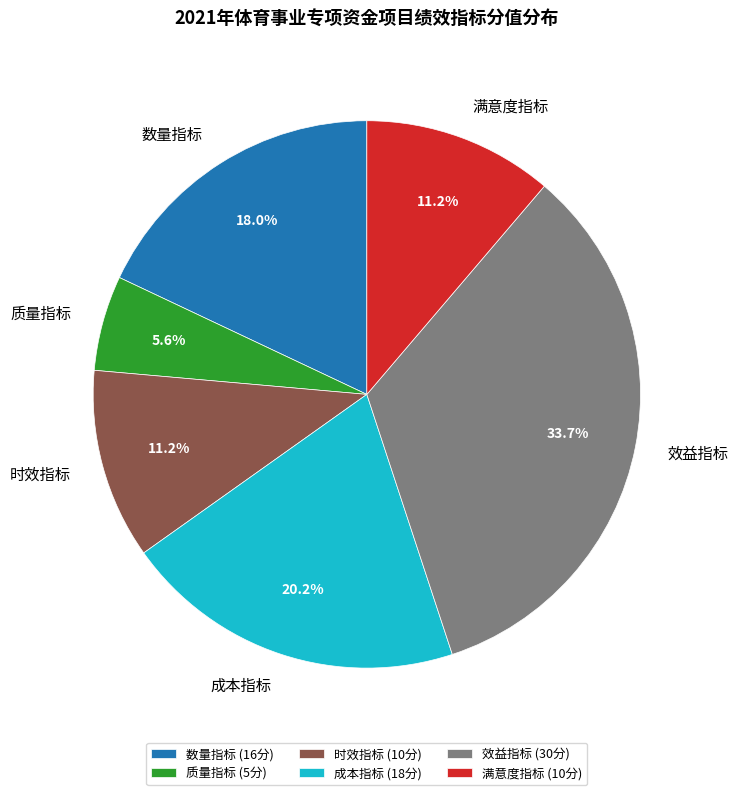

How much of the chart is everything except 满意度指标?

88.8%